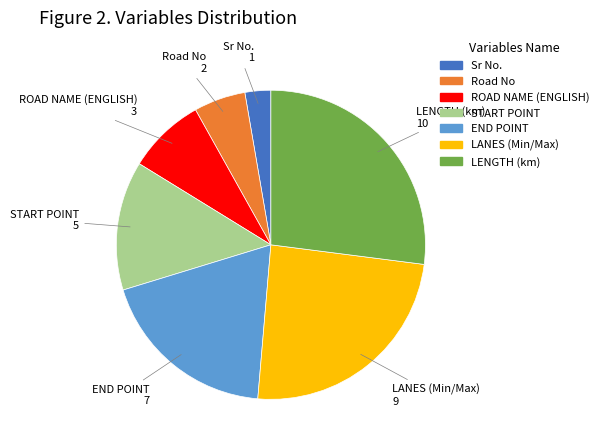

Does any single category account for the majority?

No